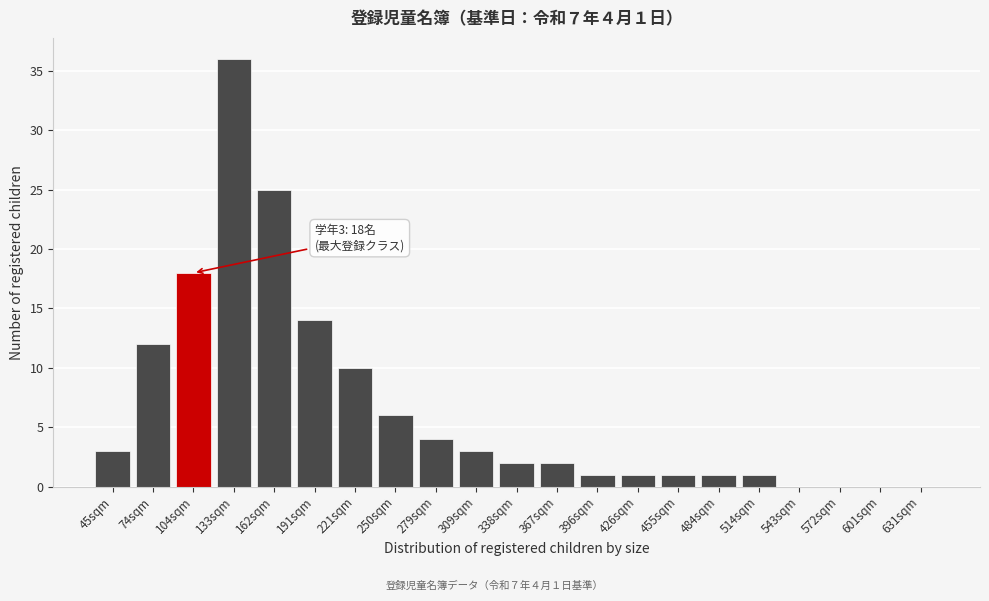

Reading left to right, extract all data points from this chart.

45sqm=3	74sqm=12	104sqm=18	133sqm=36	162sqm=25	191sqm=14	221sqm=10	250sqm=6	279sqm=4	309sqm=3	338sqm=2	367sqm=2	396sqm=1	426sqm=1	455sqm=1	484sqm=1	514sqm=1	543sqm=0	572sqm=0	601sqm=0	631sqm=0